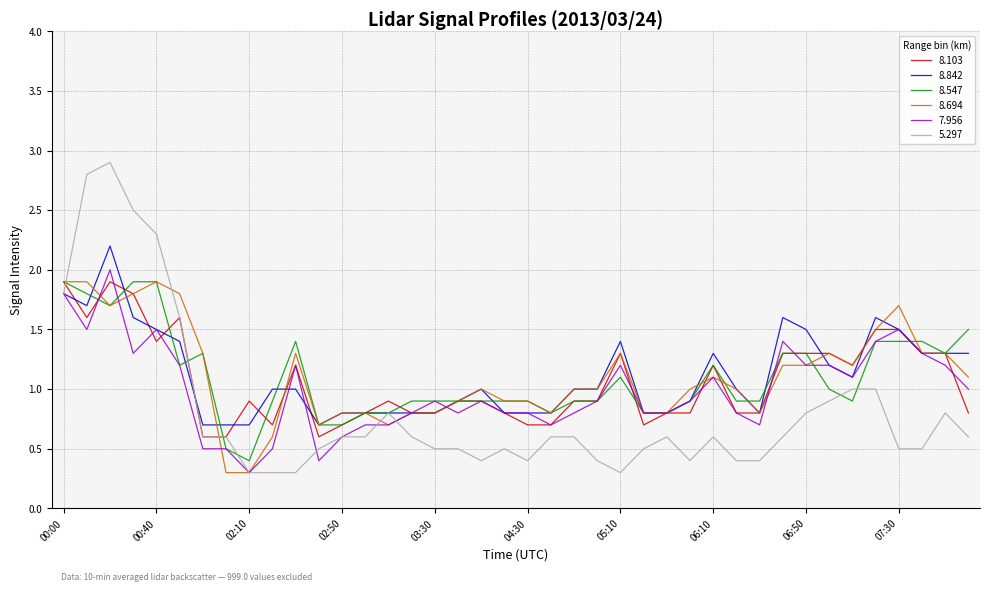

Which series has the largest range (max minus min)?

5.297